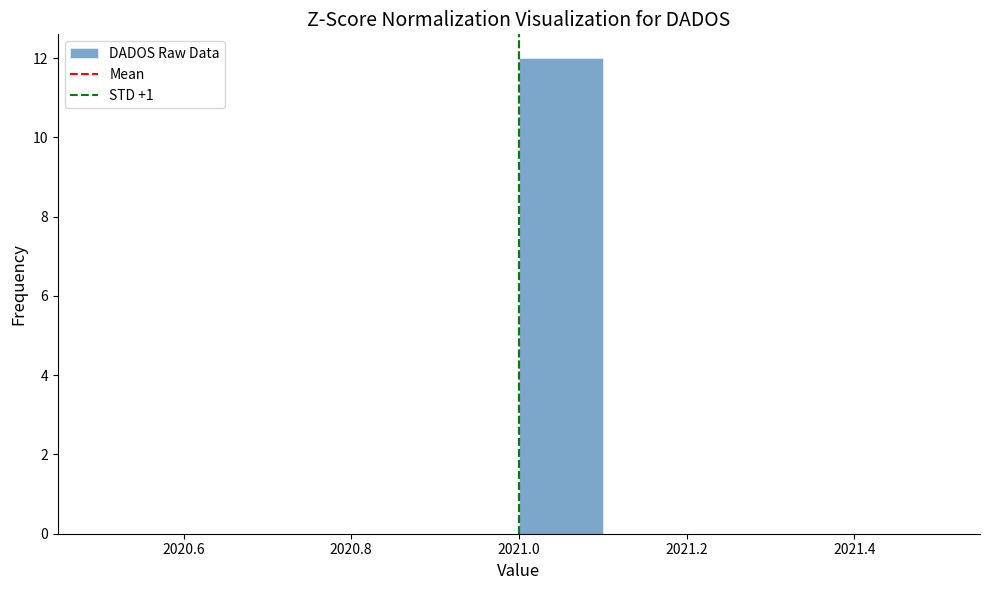

How tall is the bar that spans 2021.0 to 2021.1 on the x-axis? The values are not printed on the chart, so give them approximately, as read against the axis.

12